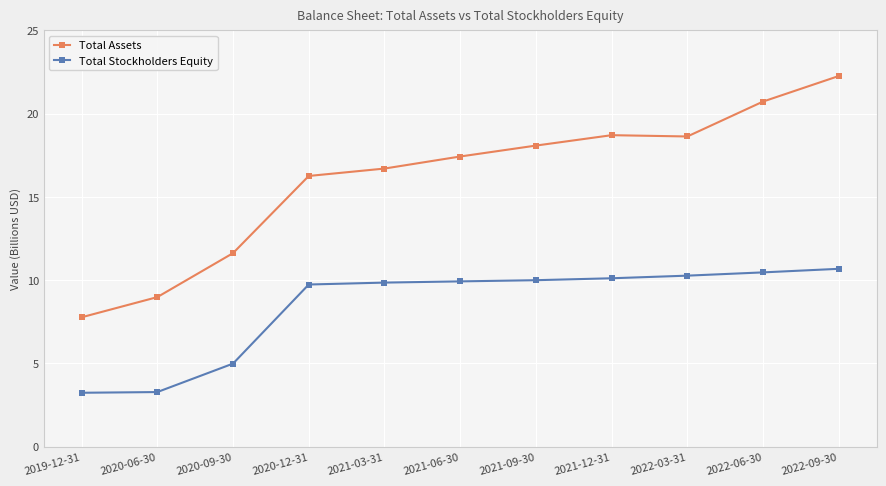

True or false: Total Assets has more than 2 interior local peaks.

False